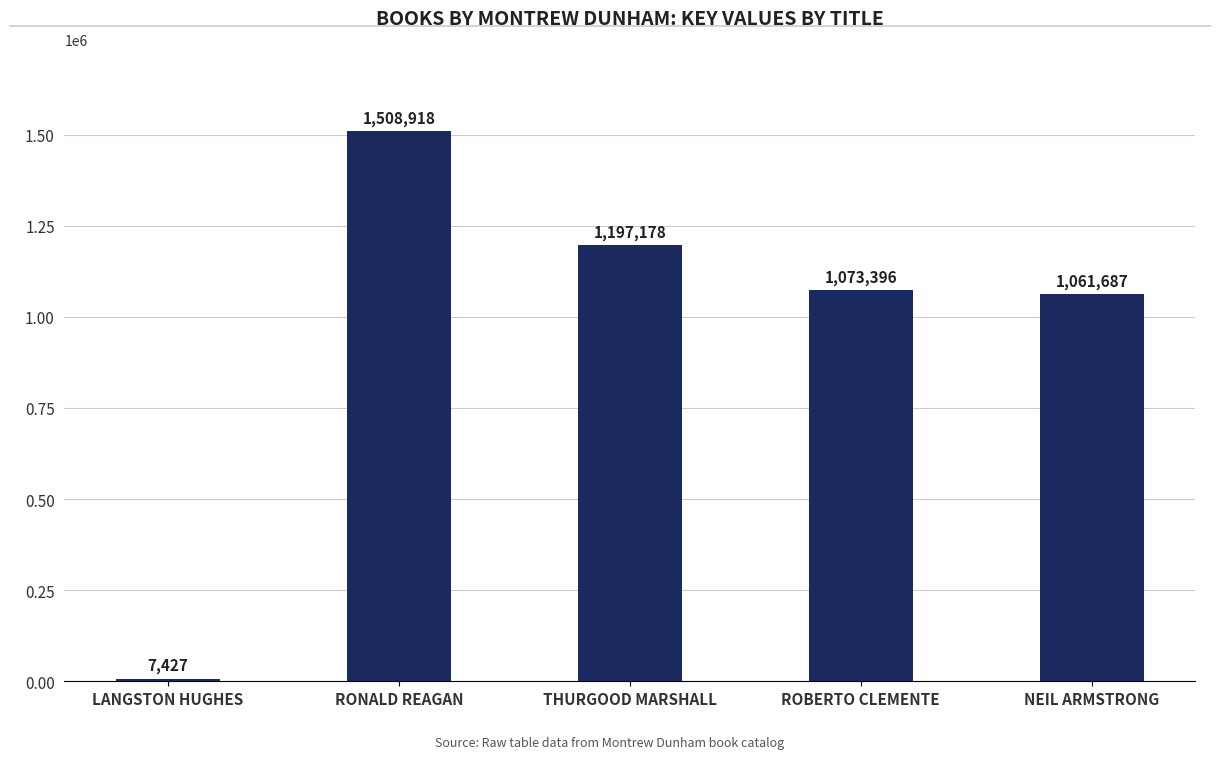

The value at THURGOOD MARSHALL is 1792220. True or false?

False